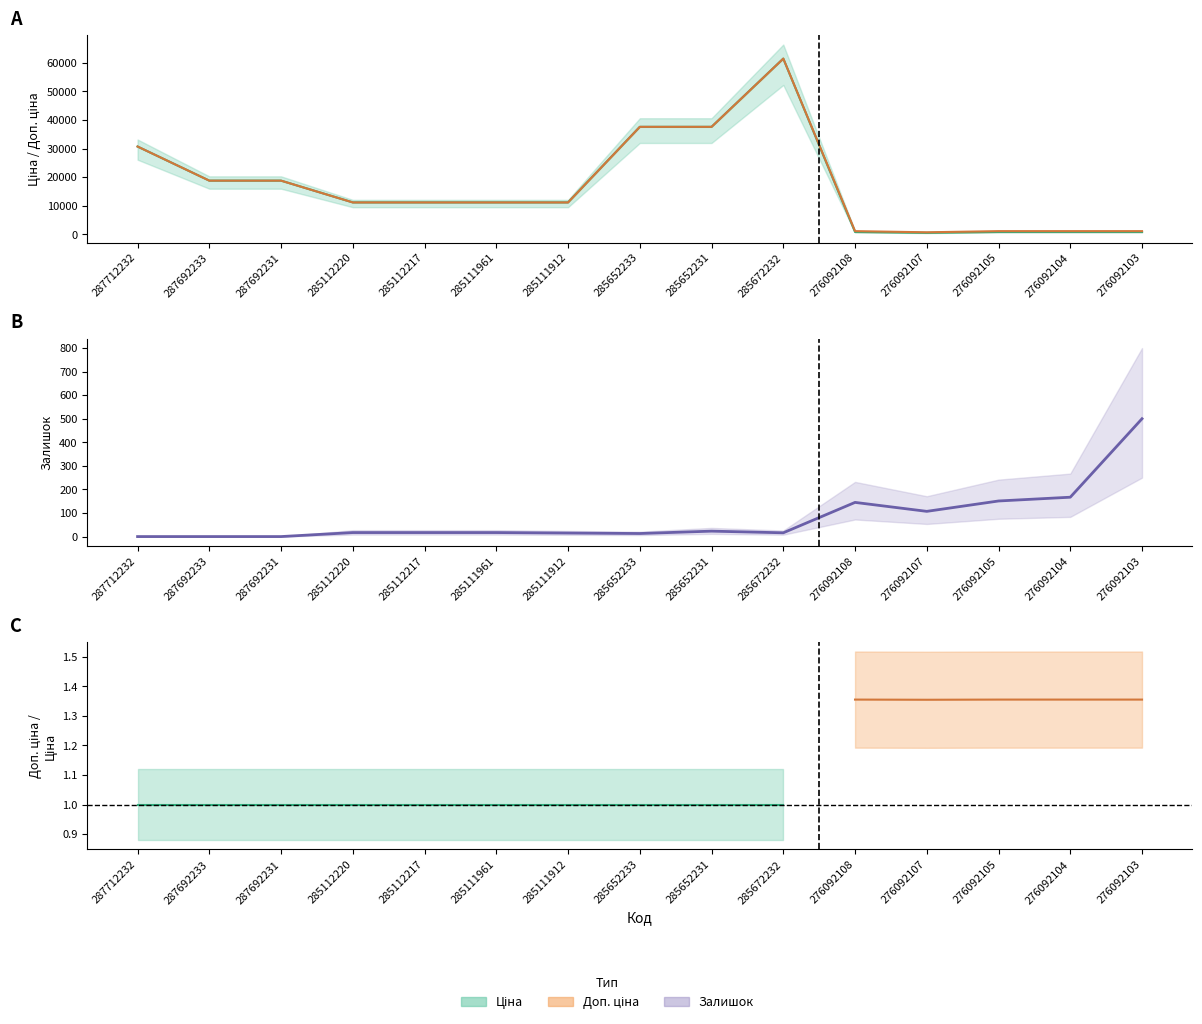

At which category does the data reach its first local valley?

285652233